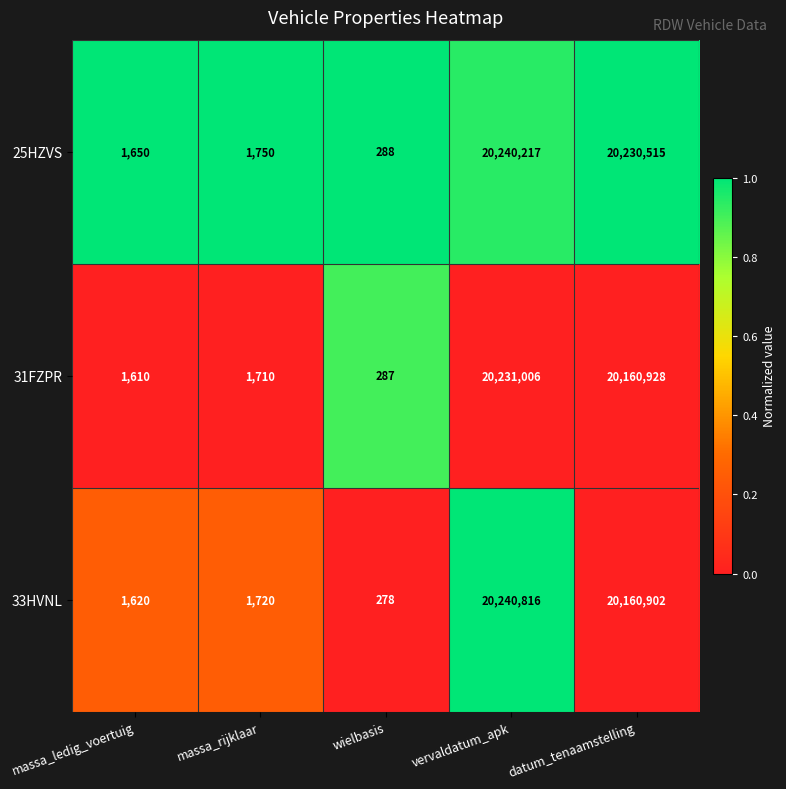

What is the average value of the 31FZPR series?

8079108